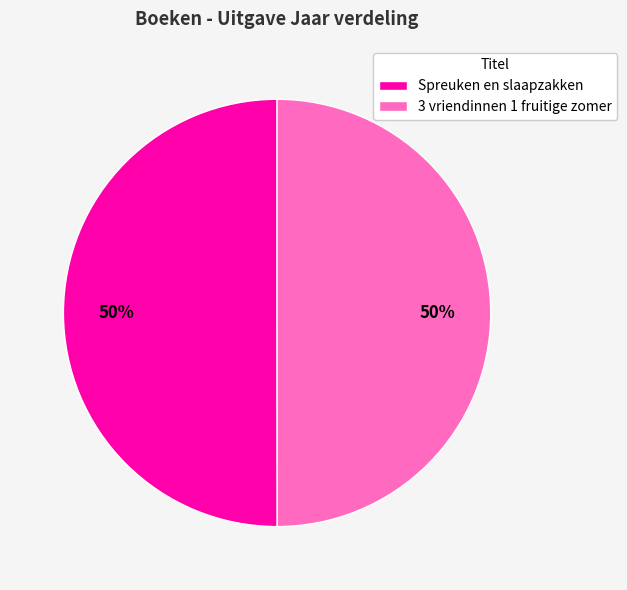

Is it true that Spreuken en slaapzakken is 50% of the pie?

True